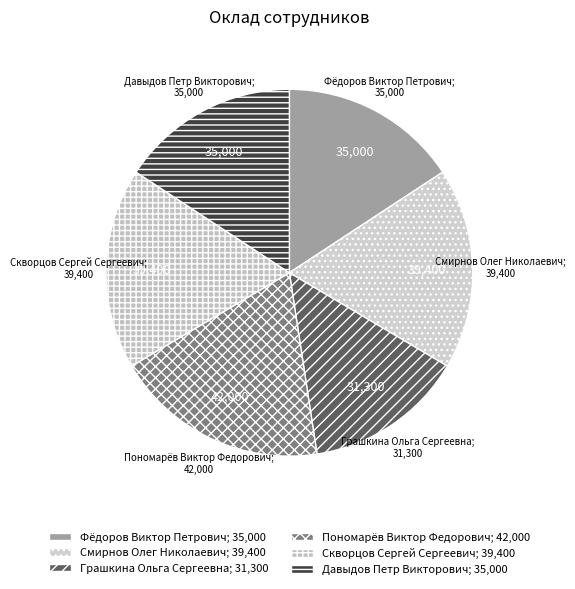

Combined, do Пономарёв Виктор Федорович and Давыдов Петр Викторович account for over 50%?

No